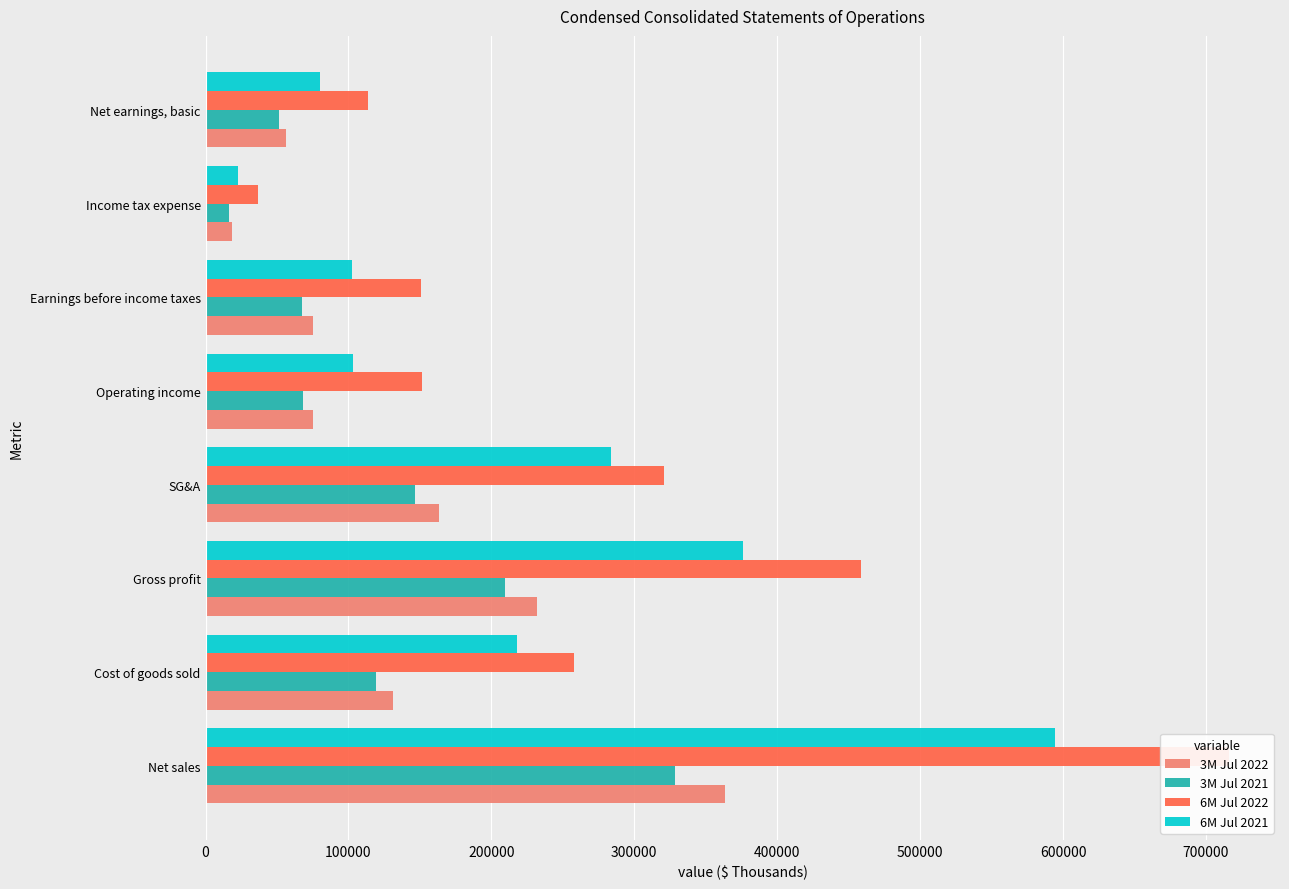

What is the minimum value shown in the chart?

16325